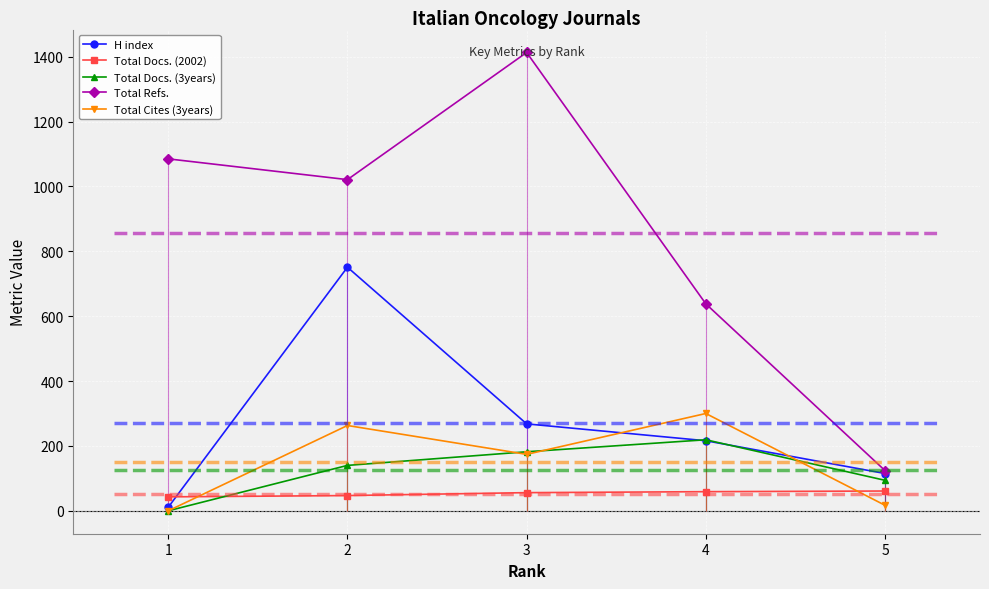

Is the value of H index at 2 greater than the value of Total Docs. (3years) at 2?

Yes